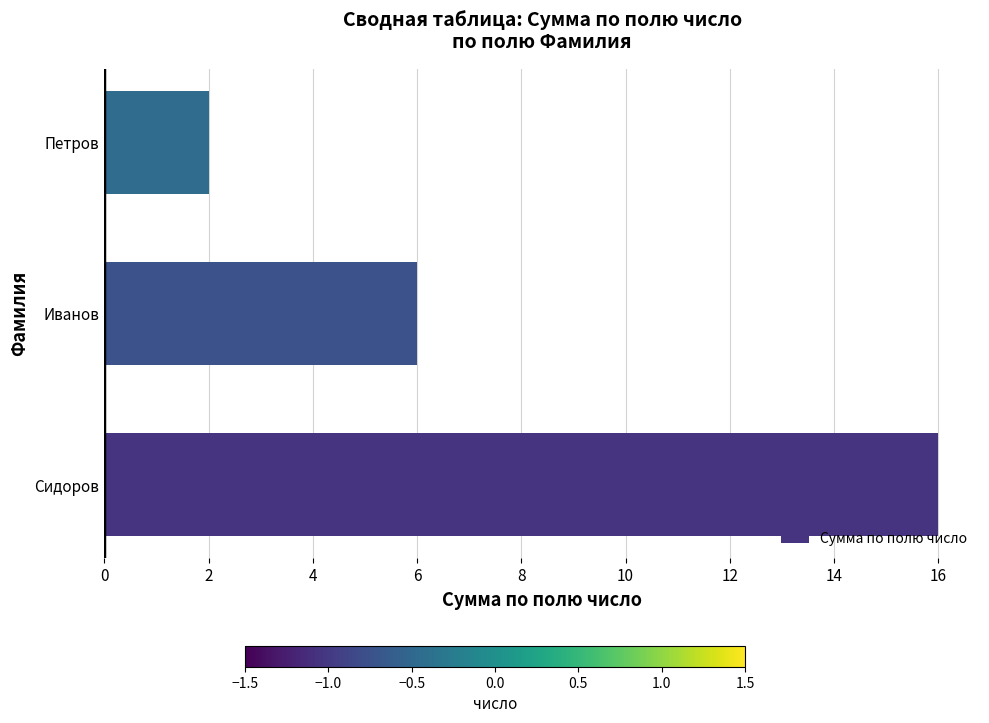

What is the smallest value displayed?

2